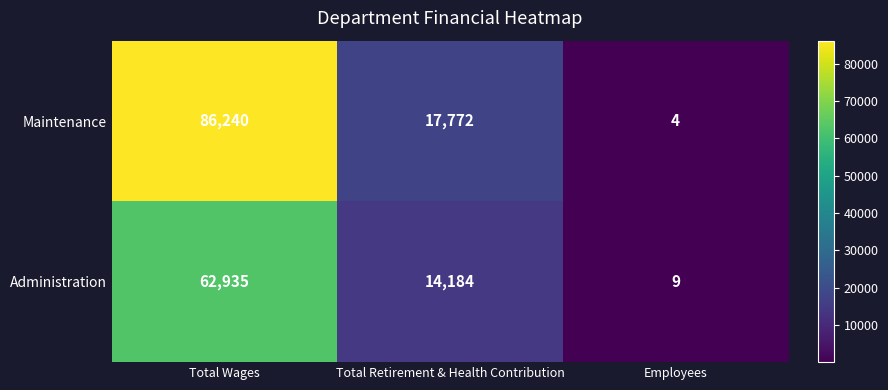

Reading right to left, transcribe all the data shown in this chart.

Maintenance: Employees=4	Total Retirement & Health Contribution=17772	Total Wages=86240
Administration: Employees=9	Total Retirement & Health Contribution=14184	Total Wages=62935